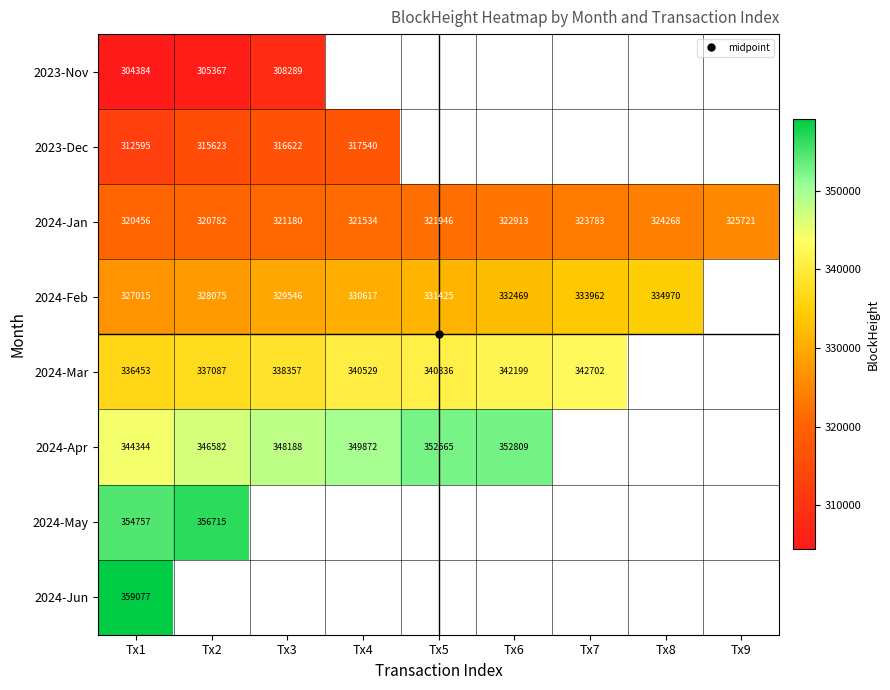

True or false: 2024-Jan has a value of 147507.7 at Tx8.

False